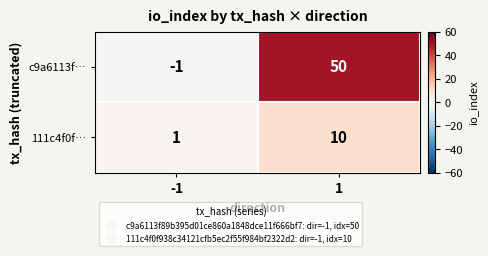

Rank the series at 1 from highest to lowest value.

c9a6113f…, 111c4f0f…